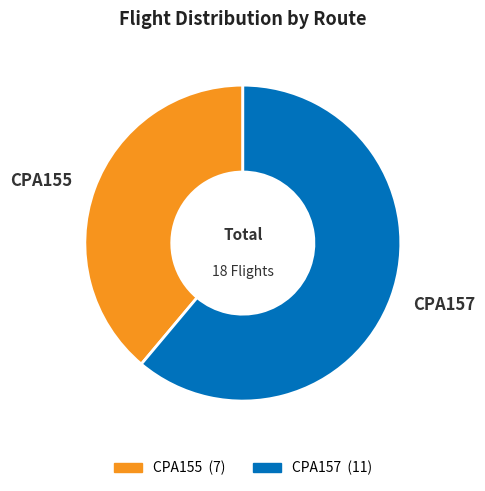

What is the smallest slice in the pie chart?

CPA155